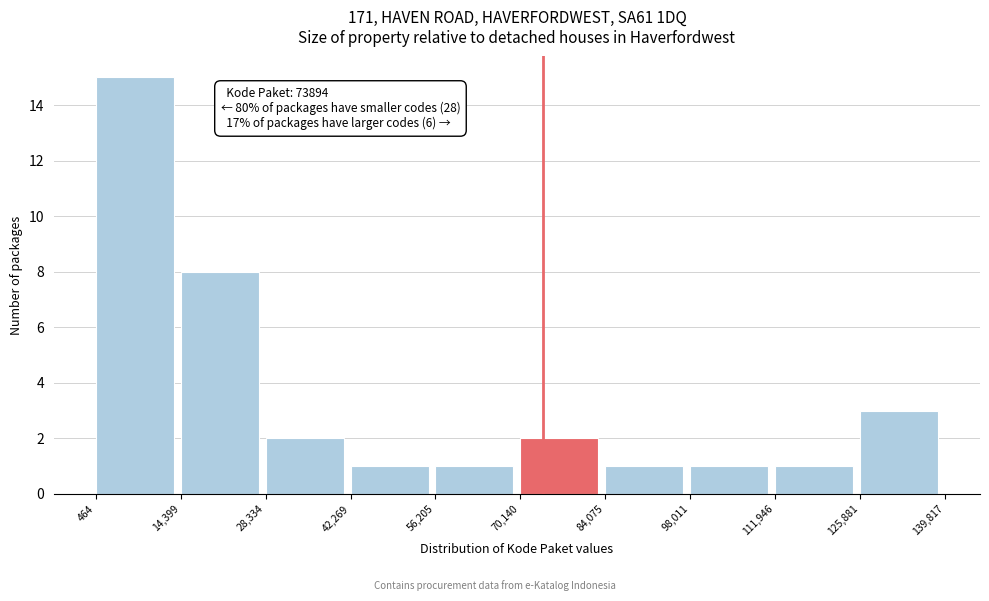

Which range on the x-axis has the tallest bar?

464 to 14,399